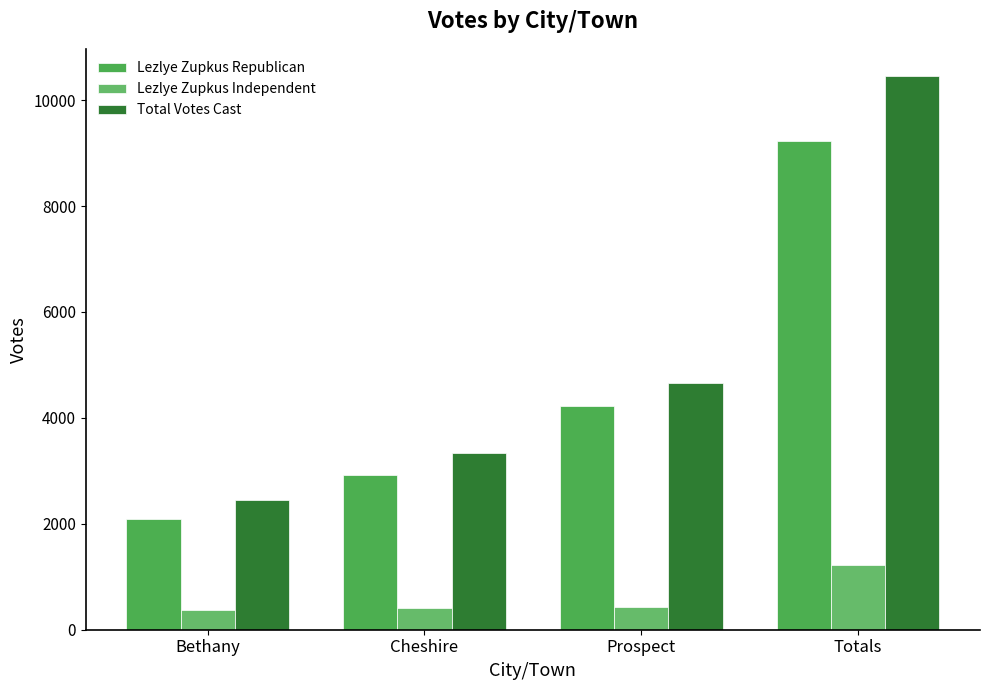

Where does the Lezlye Zupkus Republican series first go above 4228?

Totals